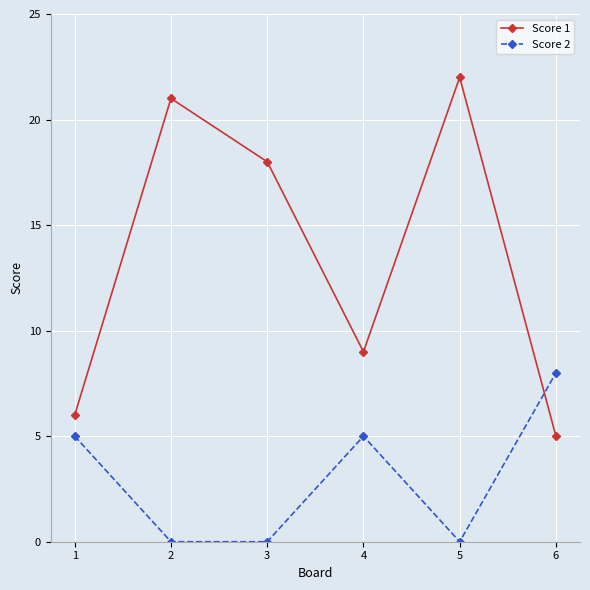

Reading right to left, list all the values displayed in this chart.

Score 1: 6=5	5=22	4=9	3=18	2=21	1=6
Score 2: 6=8	5=0	4=5	3=0	2=0	1=5